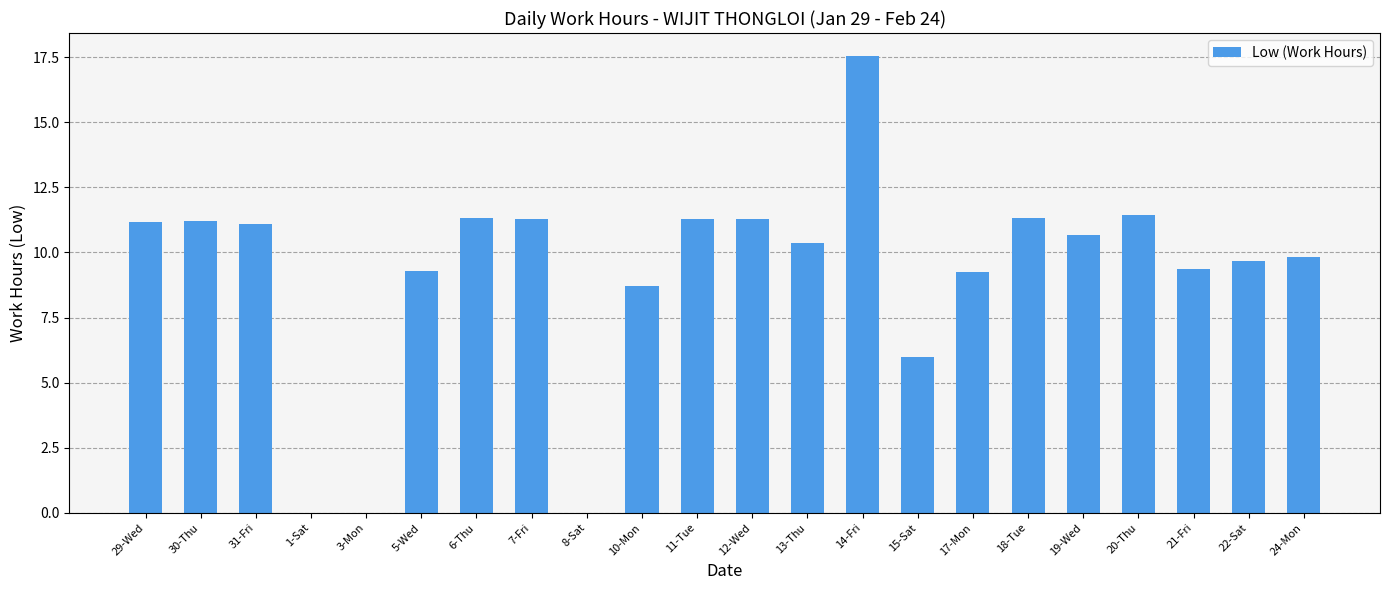

Which category has the highest value across all series?

14-Fri